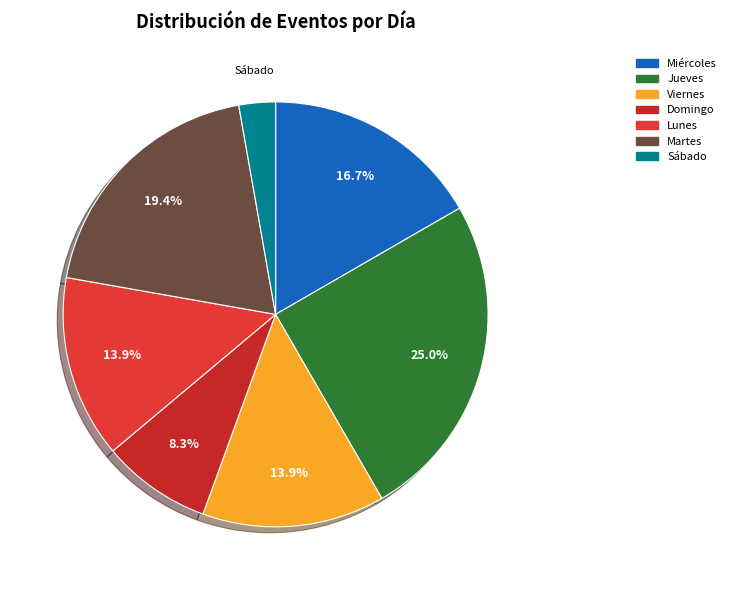

Count the number of slices in the pie.

7